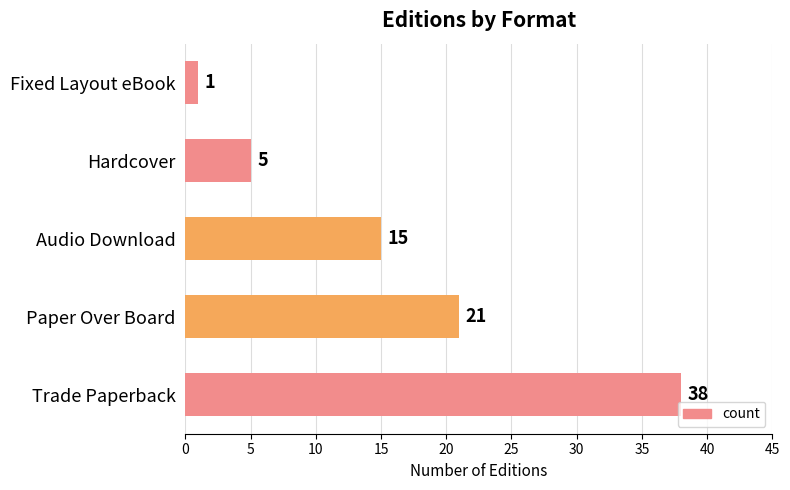

How many data points does each series have?

5